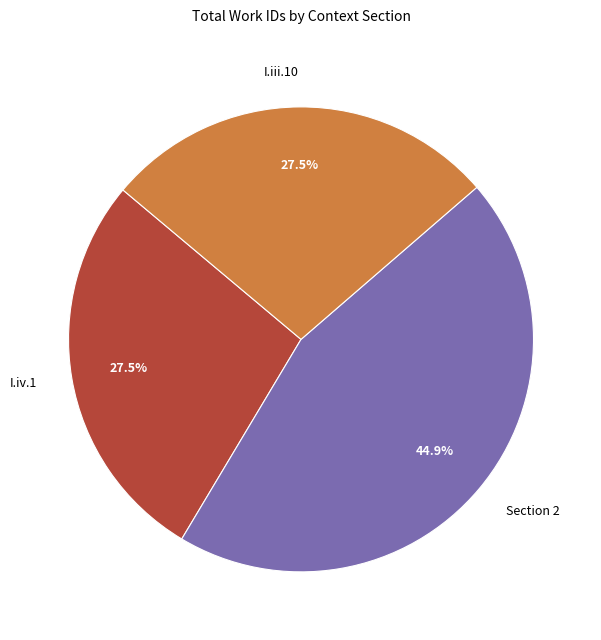

What is the largest slice in the pie chart?

Section 2